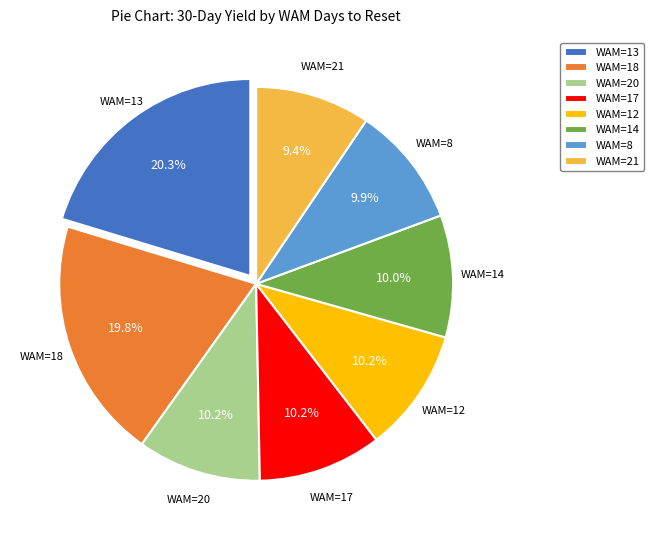

To the nearest percent, what is the difference between the largest and smallest slice percentages?

11%